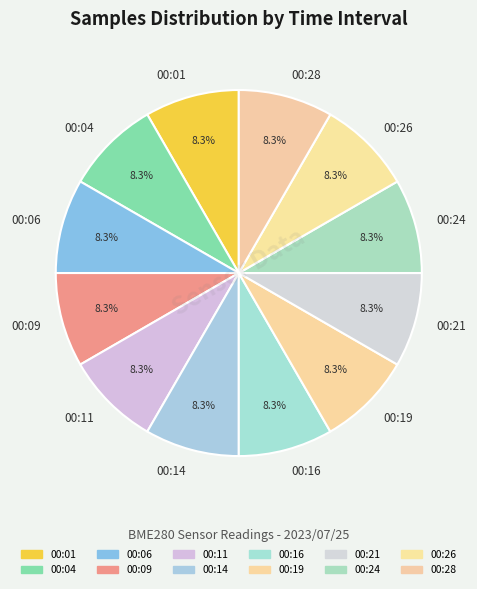

True or false: 00:28 accounts for 8% of the total.

True